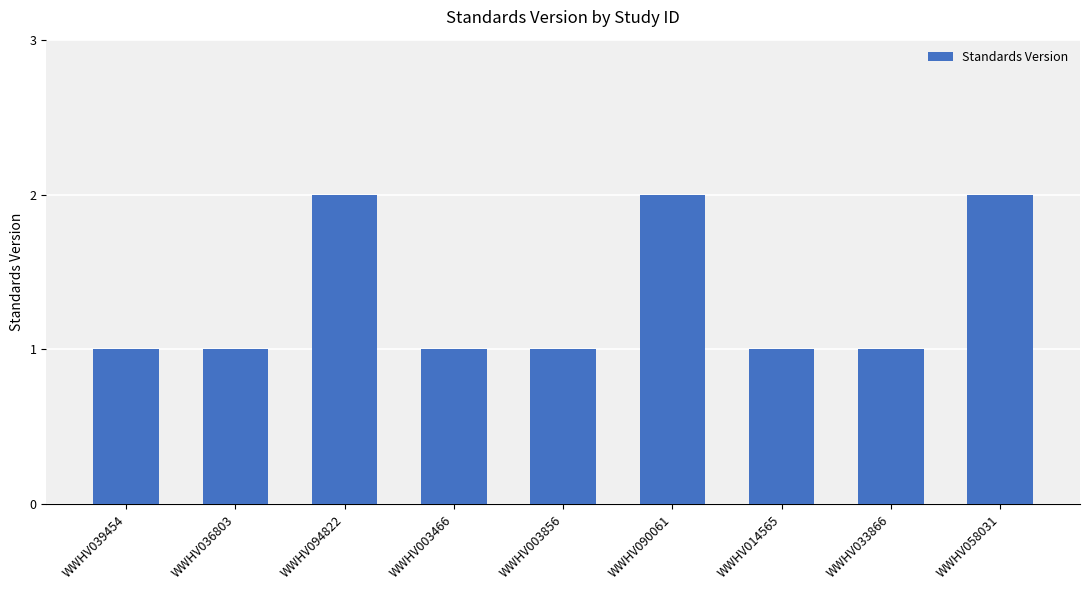

Are the bars horizontal?

No